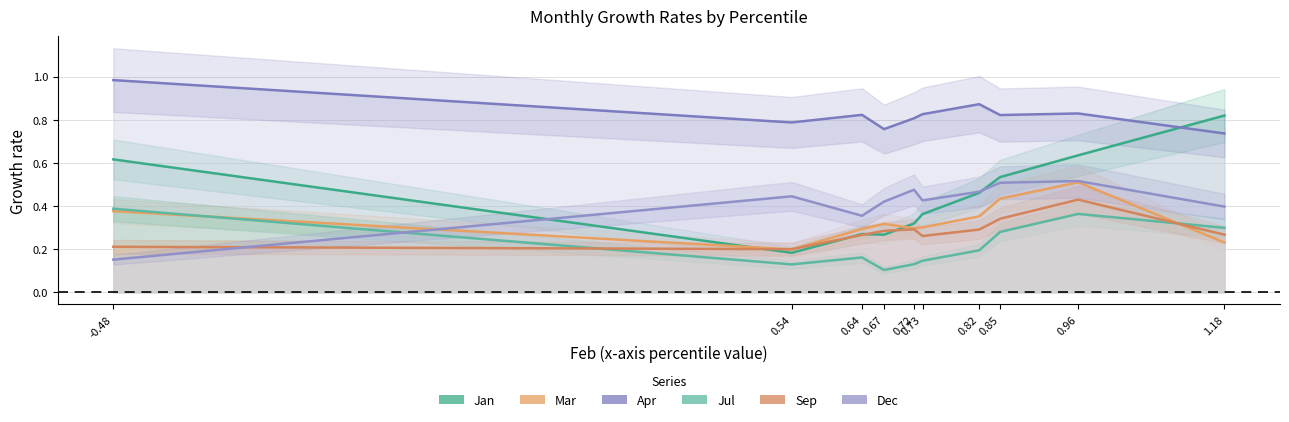

How many interior local peaks does the Jul series have?

2